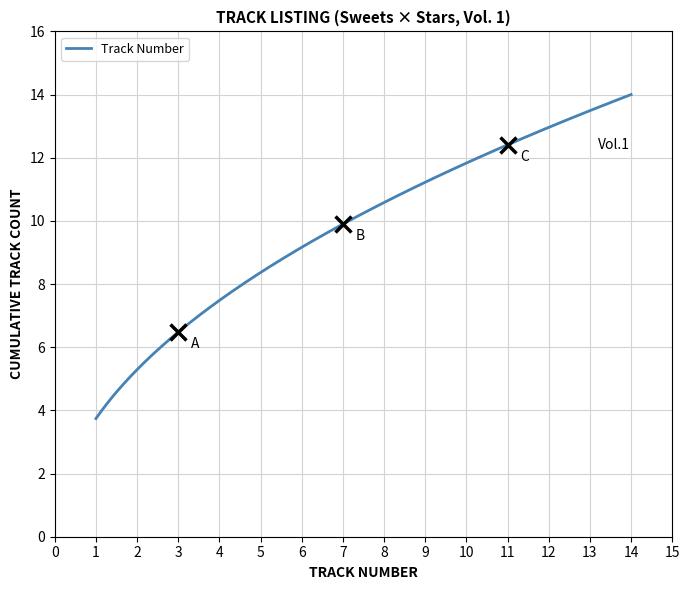

What is the minimum value shown in the chart?

3.7